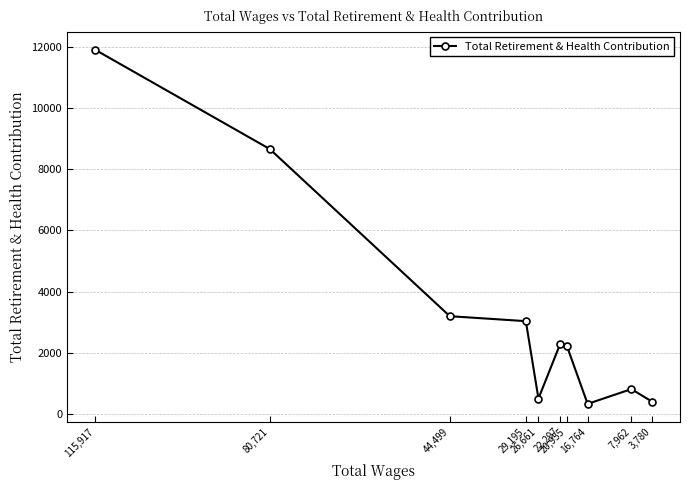

The value at 26,661 is 508. True or false?

True